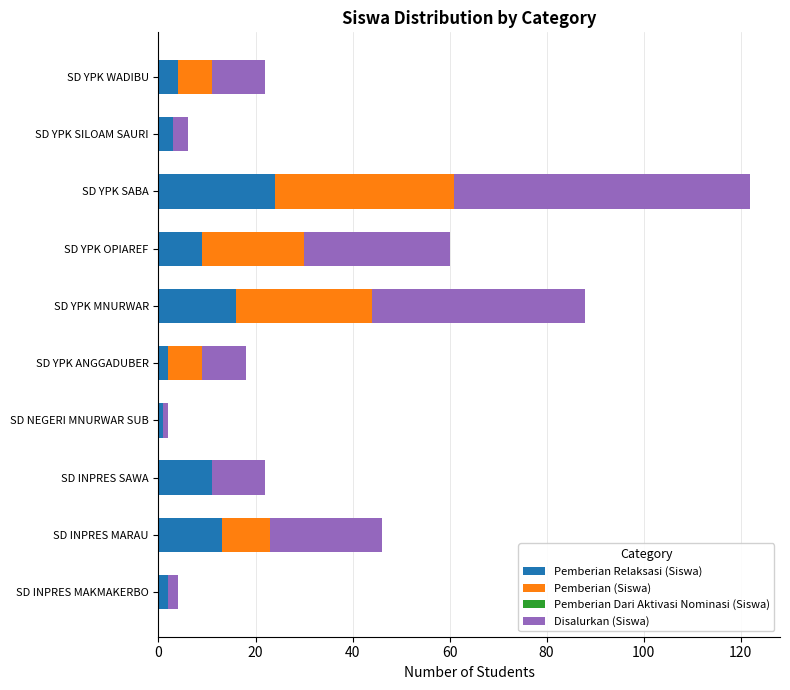

What is the maximum value for Pemberian Relaksasi (Siswa)?

24